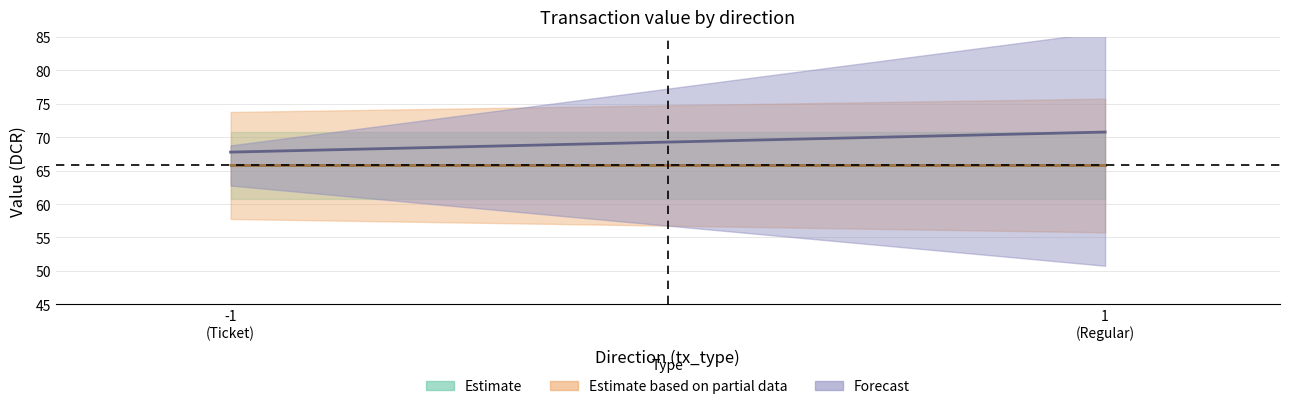

True or false: valid_mainchain and value cross at least once.

False